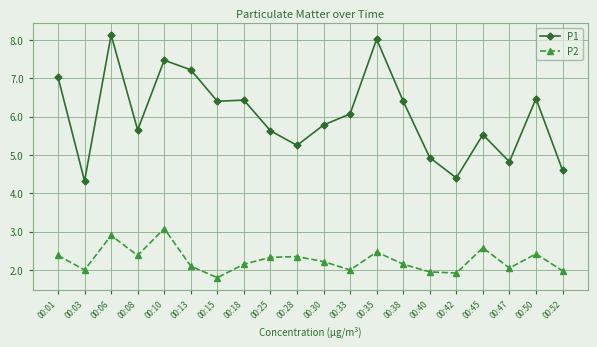

List the series in order of their overall mean, highest first.

P1, P2